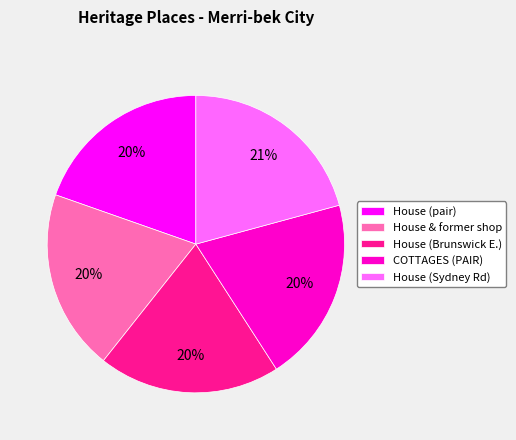

Approximately how many times larger is the value at House (pair) compared to House & former shop?

1.0